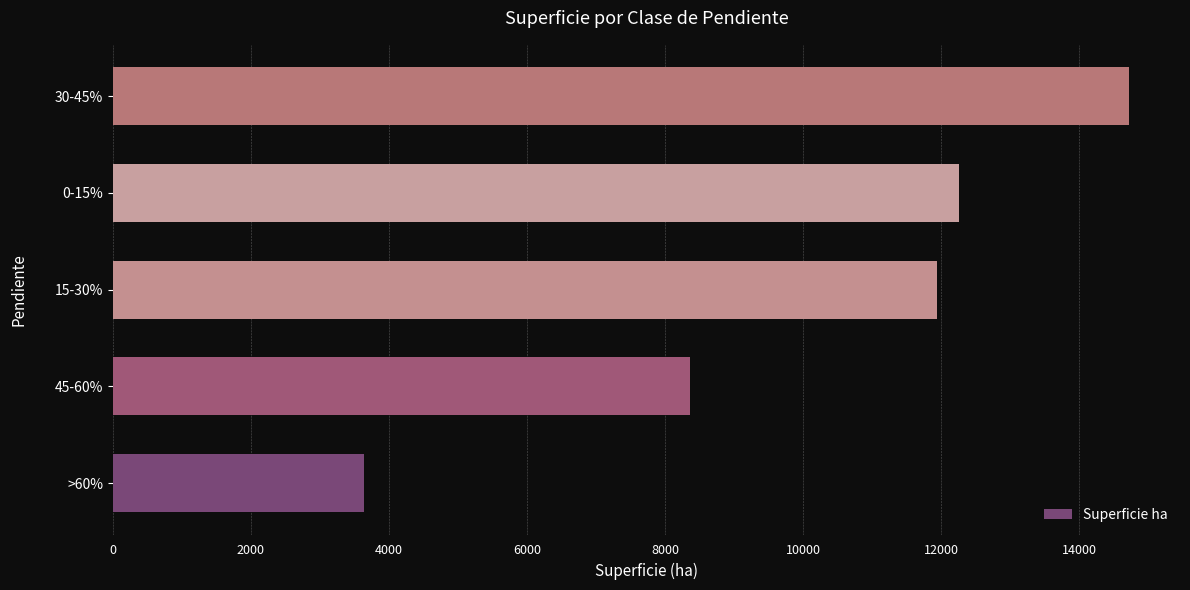

Between 45-60% and 0-15%, which is larger?

0-15%